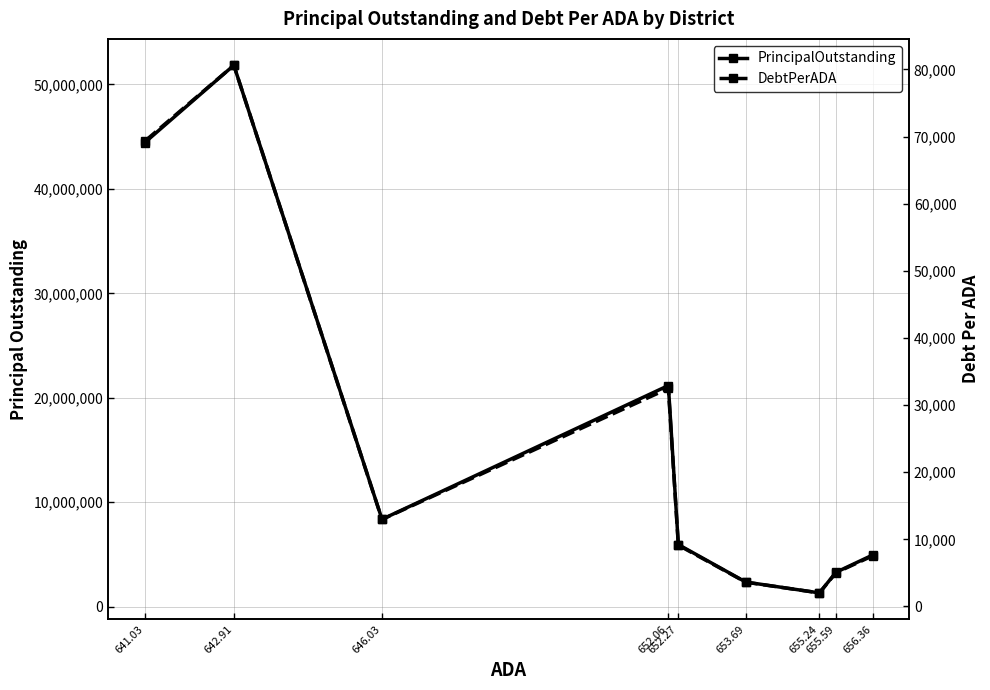

True or false: DebtPerADA has more than 2 interior local peaks.

False